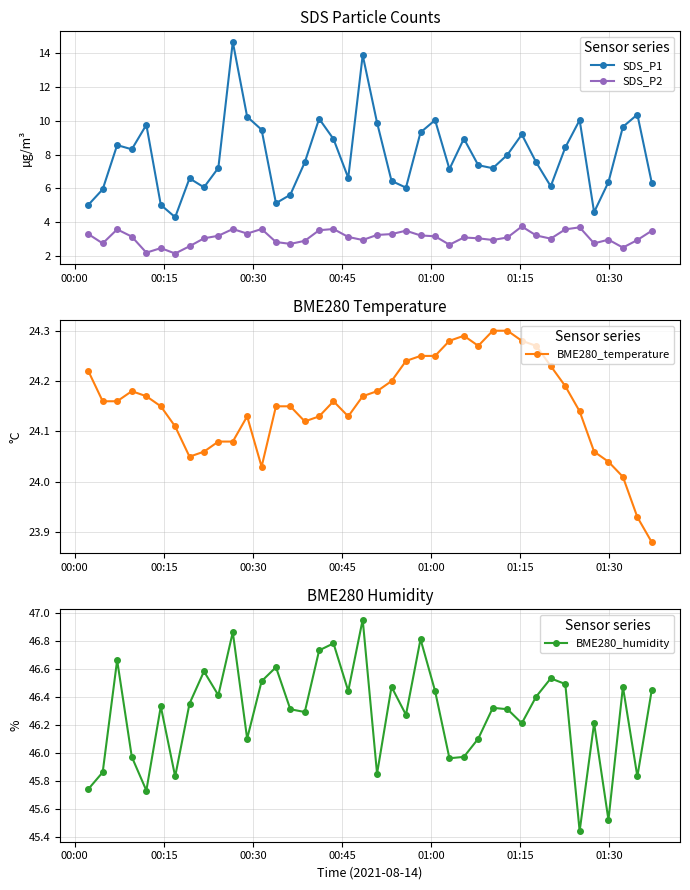

How many interior local valleys does the BME280_humidity series have?

13